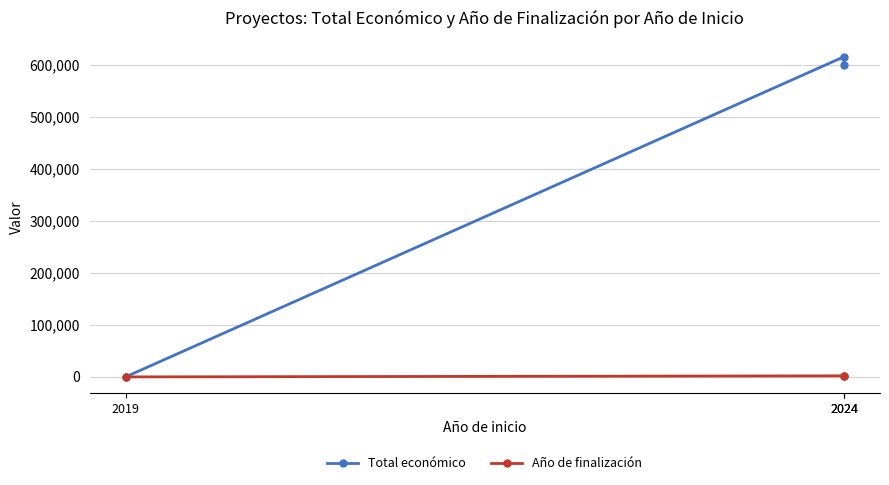

Between 2024 and 2024, which series saw the biggest shift?

Total económico